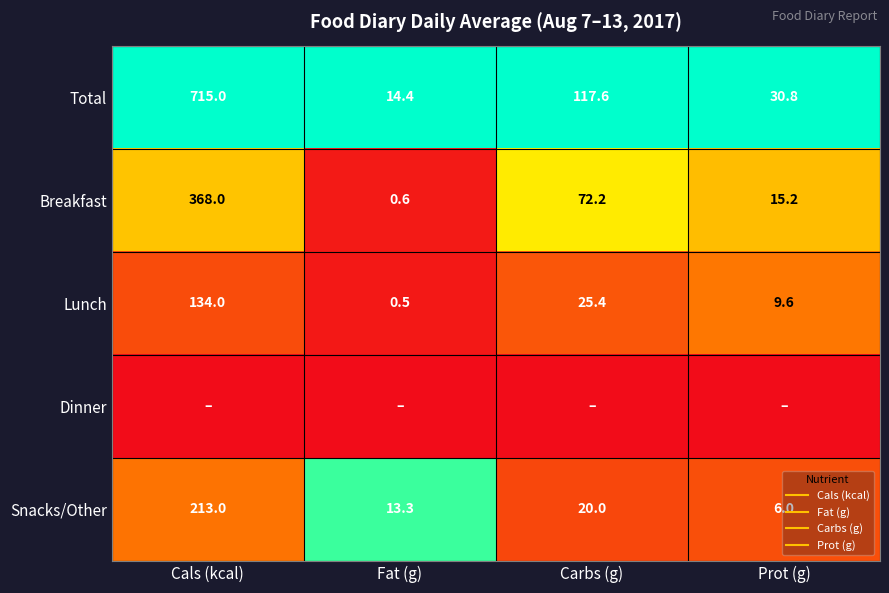

At which category does the chart reach its minimum across all series?

Cals (kcal)